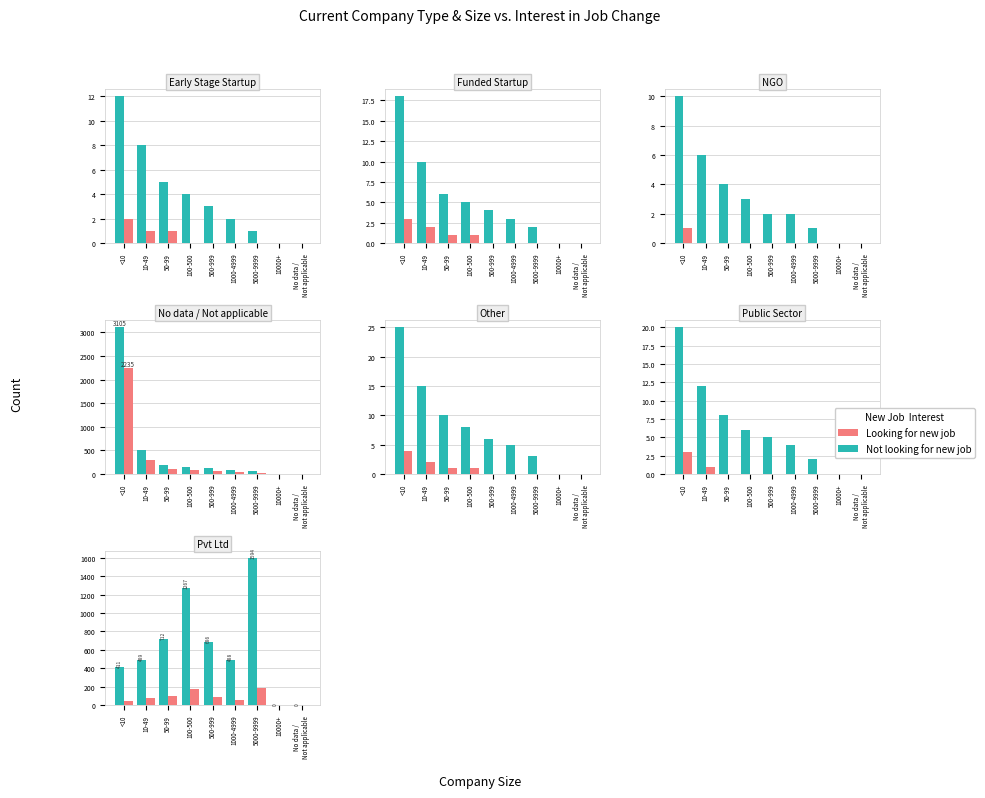

What is the difference between the highest and lowest values at 1000-4999?

430